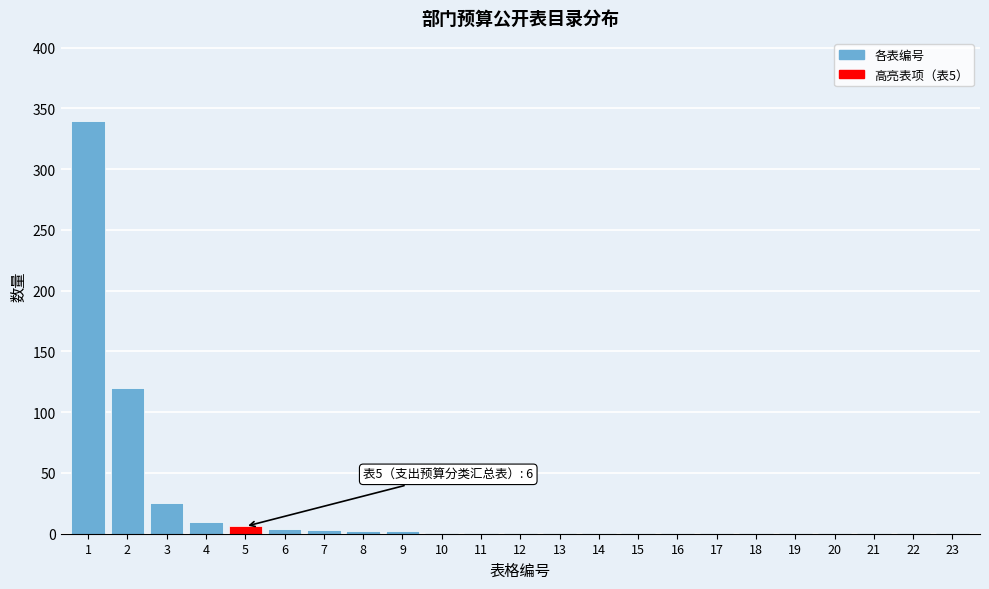

What is the sum of all values?

526